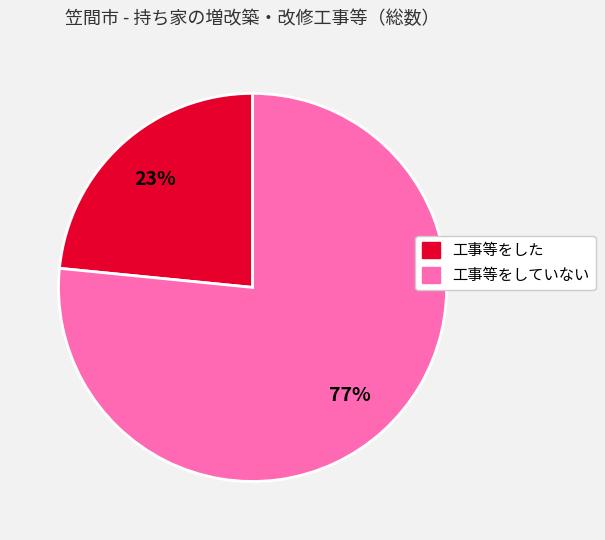

The 工事等をした slice represents 23% of the pie. True or false?

True